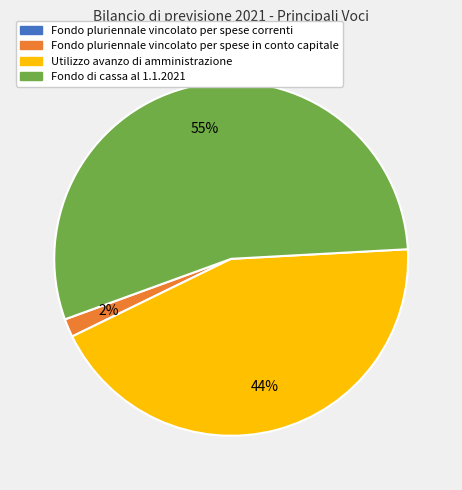

Which category accounts for the majority?

Fondo di cassa al 1.1.2021